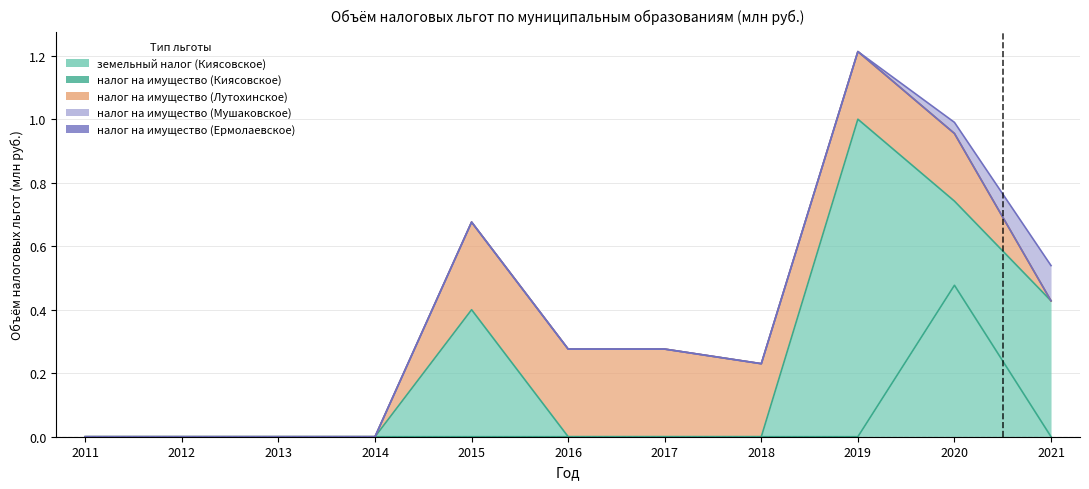

List the labels in order of налог на имущество (Мушаковское) value, smallest first.

2011, 2012, 2013, 2014, 2015, 2016, 2017, 2018, 2019, 2020, 2021